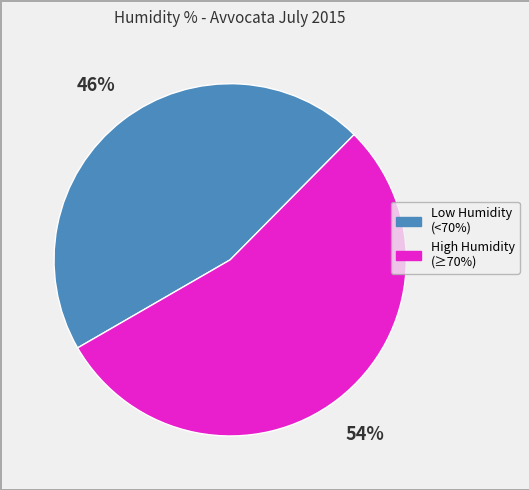

Does any single category account for the majority?

Yes